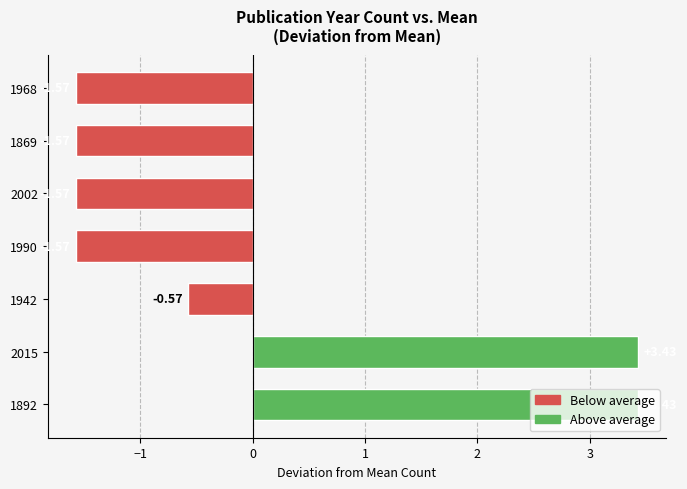

What is the change in value from 2015 to 1968?

-5.0